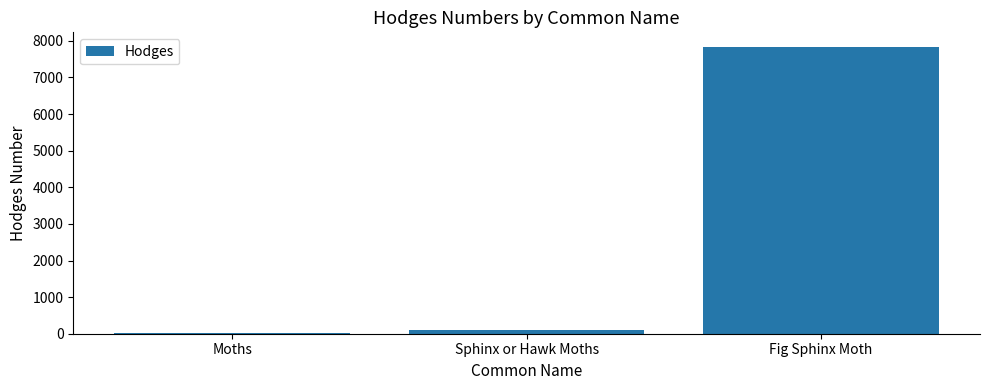

What is the difference between the values at Fig Sphinx Moth and Sphinx or Hawk Moths?

7751.6